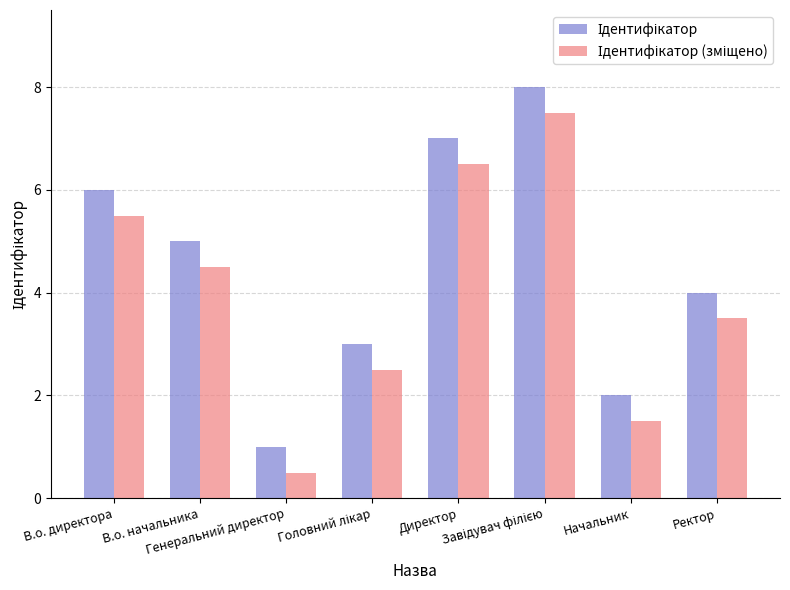

How many bars are there in each group?

2